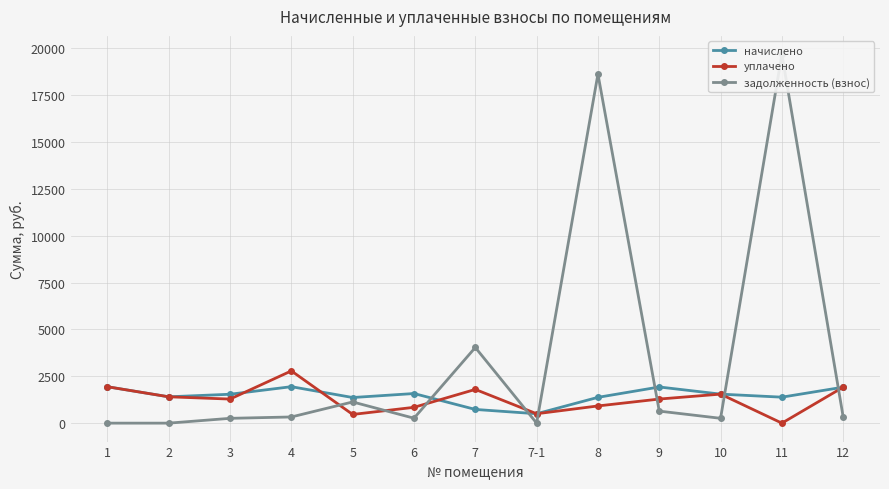

How many positive values does the уплачено series have?

12